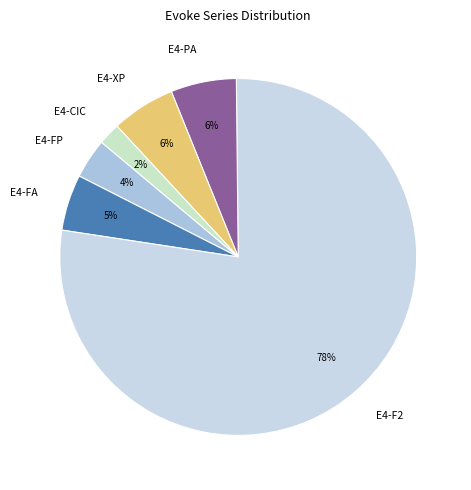

Is there a majority slice in this chart?

Yes